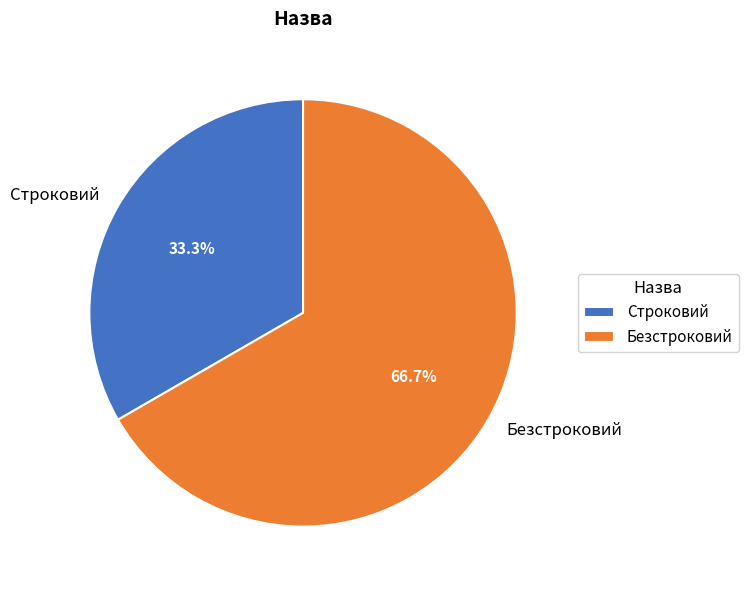

To the nearest percent, what is the difference between the Строковий and Безстроковий slice percentages?

33%